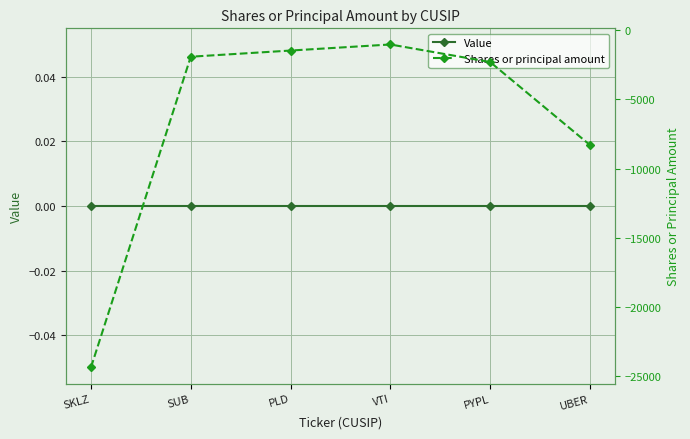

The Shares or principal amount series shows -546 at VTI. True or false?

False